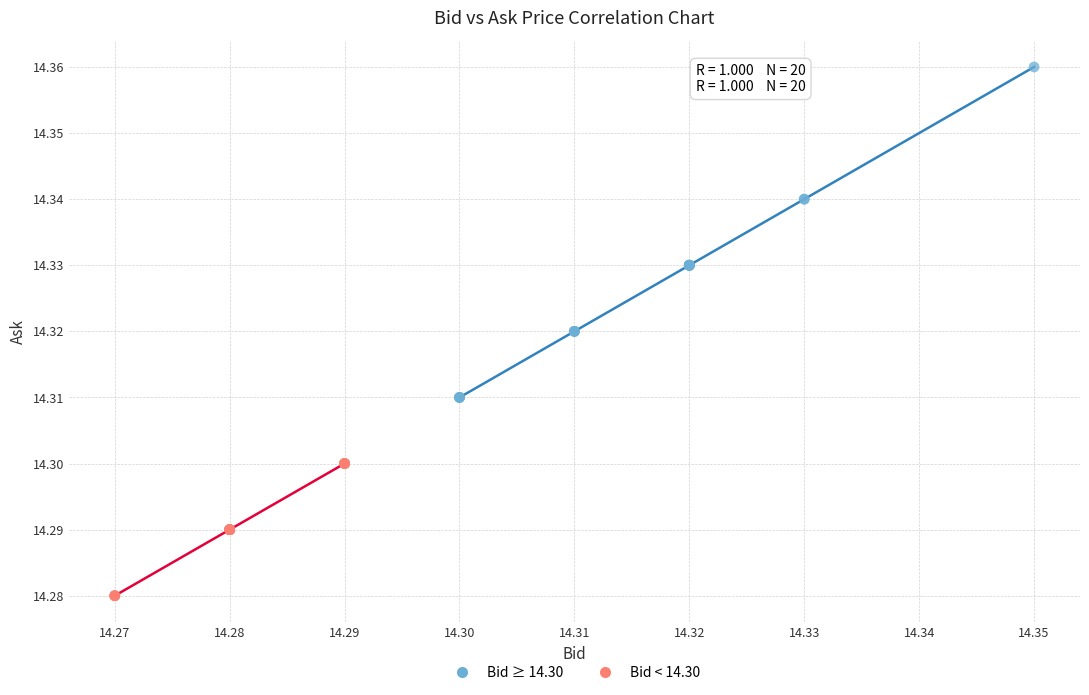

Which series has the largest Y range (max minus min)?

Bid ≥ 14.30